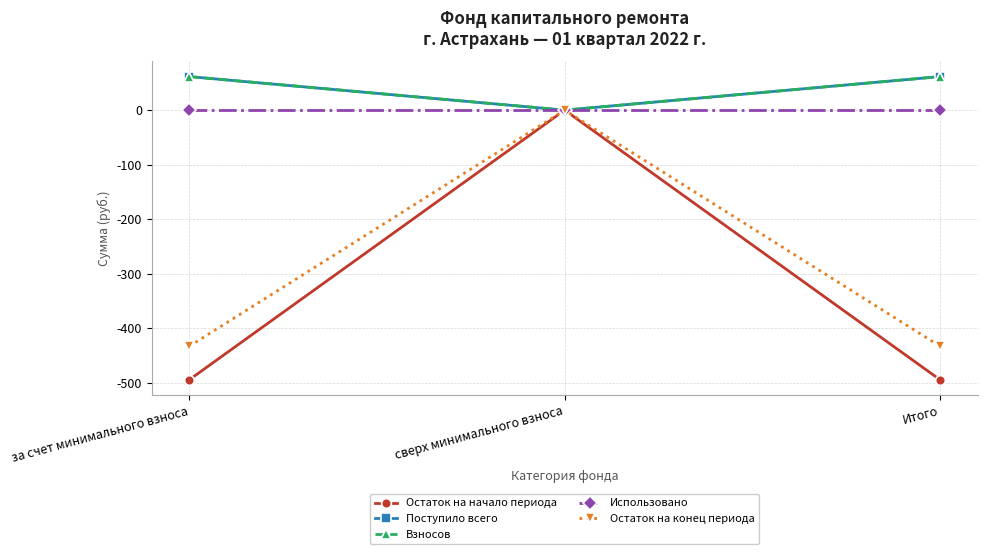

Is it true that Остаток на начало периода equals 0.0 at сверх минимального взноса?

True